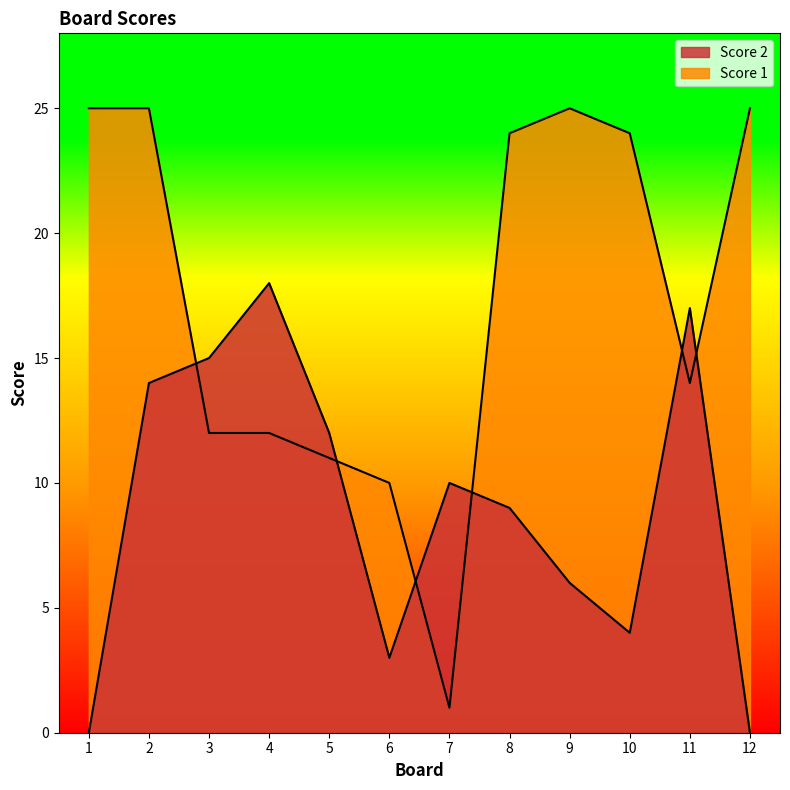

True or false: Score 1 has more than 2 points higher than both neighbors.

False